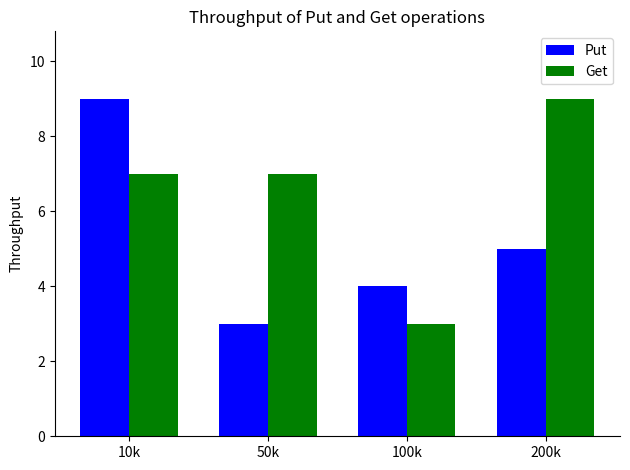

Which series changed the most between 10k and 200k?

Put